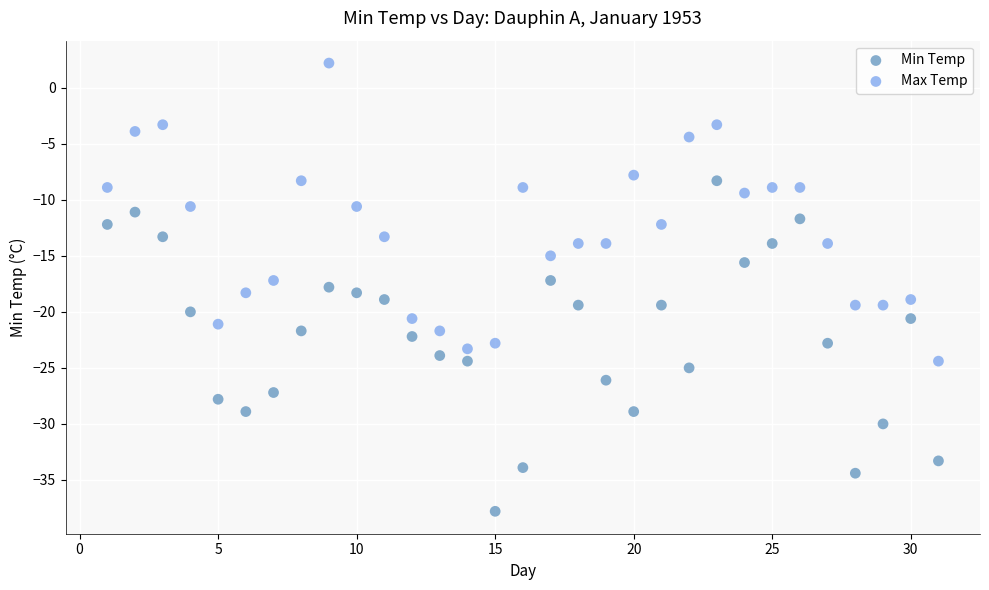

Which series contains the highest Y value?

Max Temp